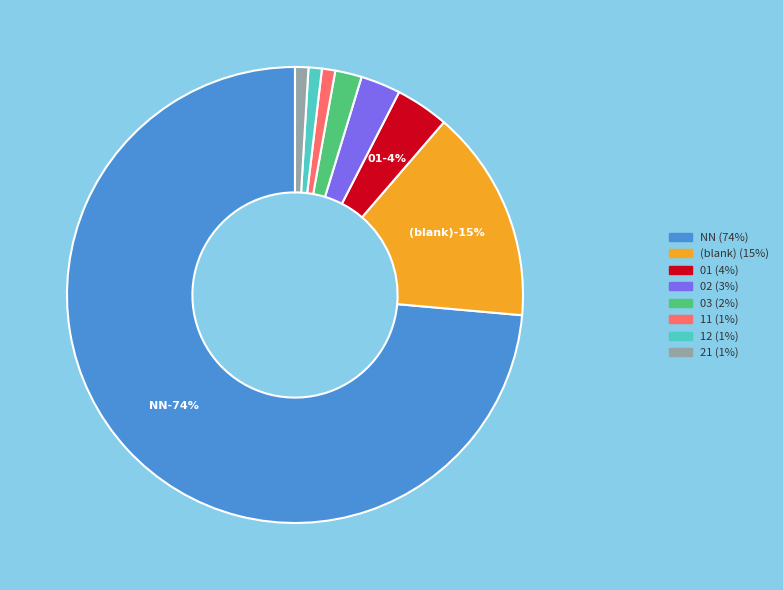

Which category accounts for the majority?

NN